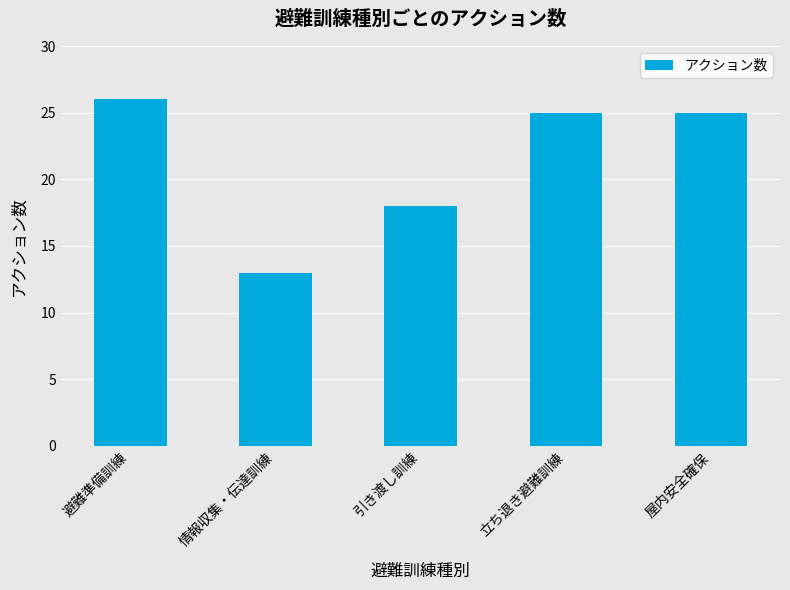

Is it true that the value at 情報収集・伝達訓練 is 13?

True